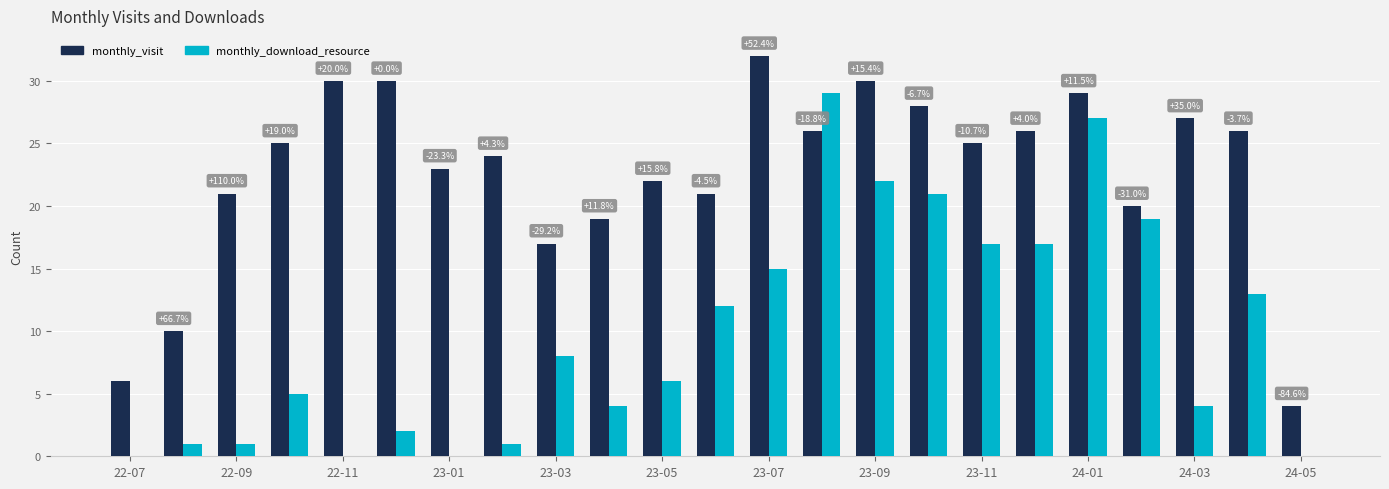

What is the sum of all monthly_visit values?

521